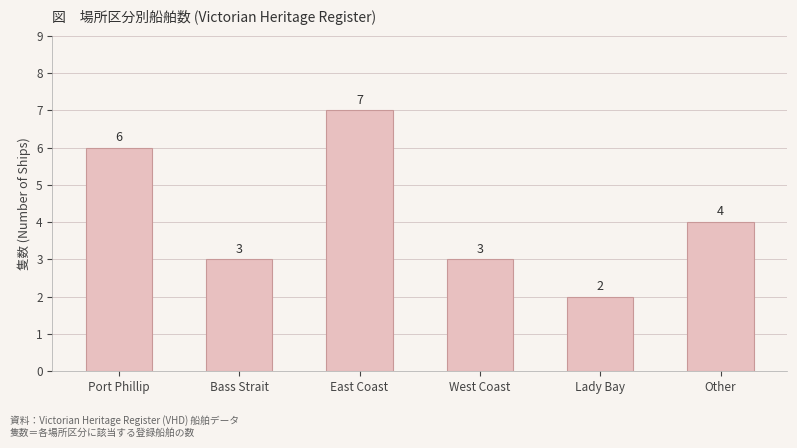

The chart shows a value of 3 at Bass Strait. True or false?

True